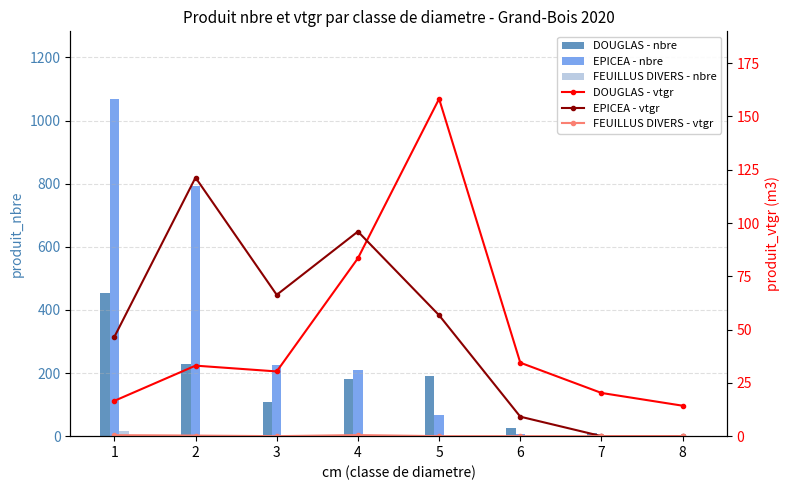

Reading left to right, list all the values displayed in this chart.

DOUGLAS - nbre: 1=455.0	2=228.0	3=108.0	4=181.0	5=190.0	6=25.0	7=10.0	8=5.0
EPICEA - nbre: 1=1069.0	2=794.0	3=224.0	4=210.0	5=68.0	6=7.0	7=0.0	8=0.0
FEUILLUS DIVERS - nbre: 1=15.0	2=2.0	3=0.0	4=1.0	5=0.0	6=0.0	7=0.0	8=0.0
DOUGLAS - vtgr: 1=16.6	2=33.1	3=30.4	4=83.5	5=158.3	6=34.5	7=20.3	8=14.3
EPICEA - vtgr: 1=46.5	2=121.3	3=66.3	4=96.0	5=56.7	6=9.1	7=0.0	8=0.0
FEUILLUS DIVERS - vtgr: 1=0.5	2=0.3	3=0.0	4=0.5	5=0.0	6=0.0	7=0.0	8=0.0